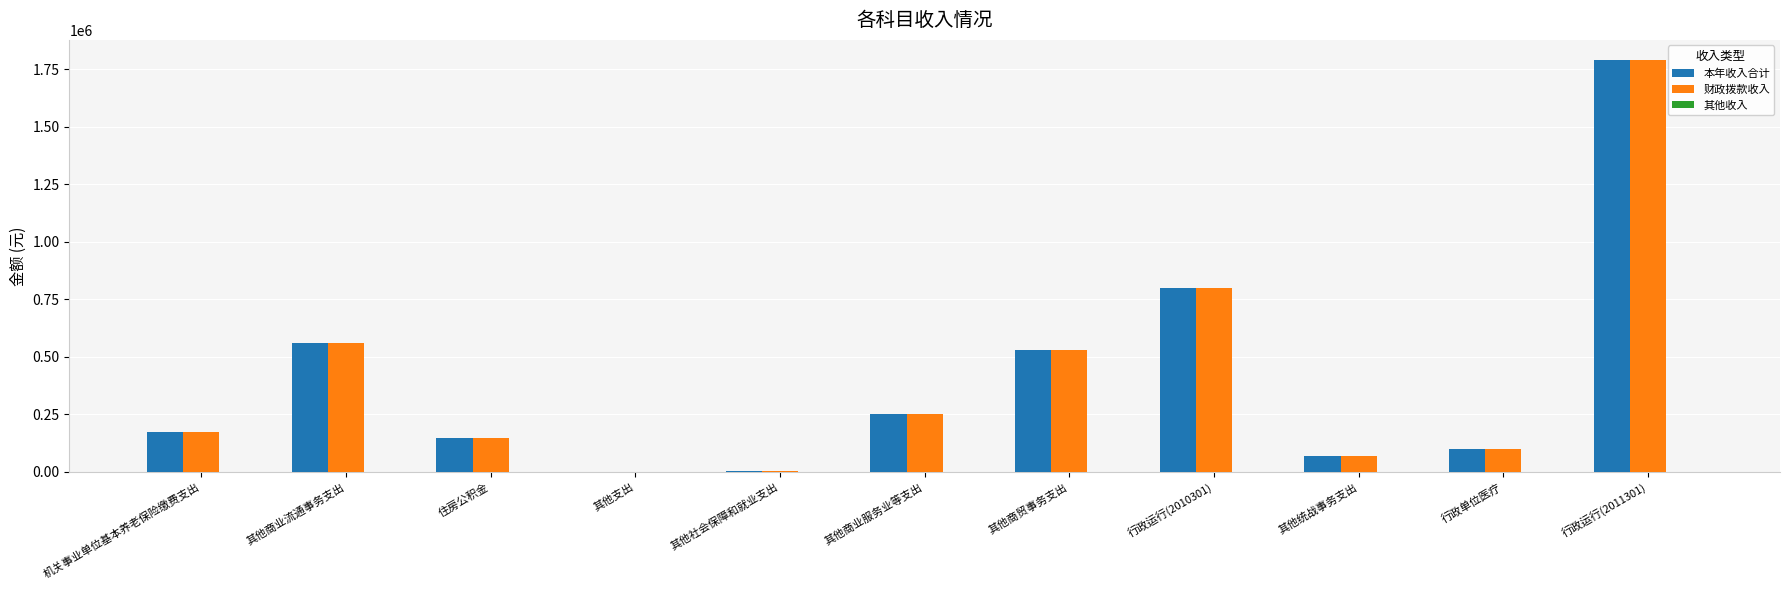

The 本年收入合计 series shows 332816.3 at 行政运行(2010301). True or false?

False